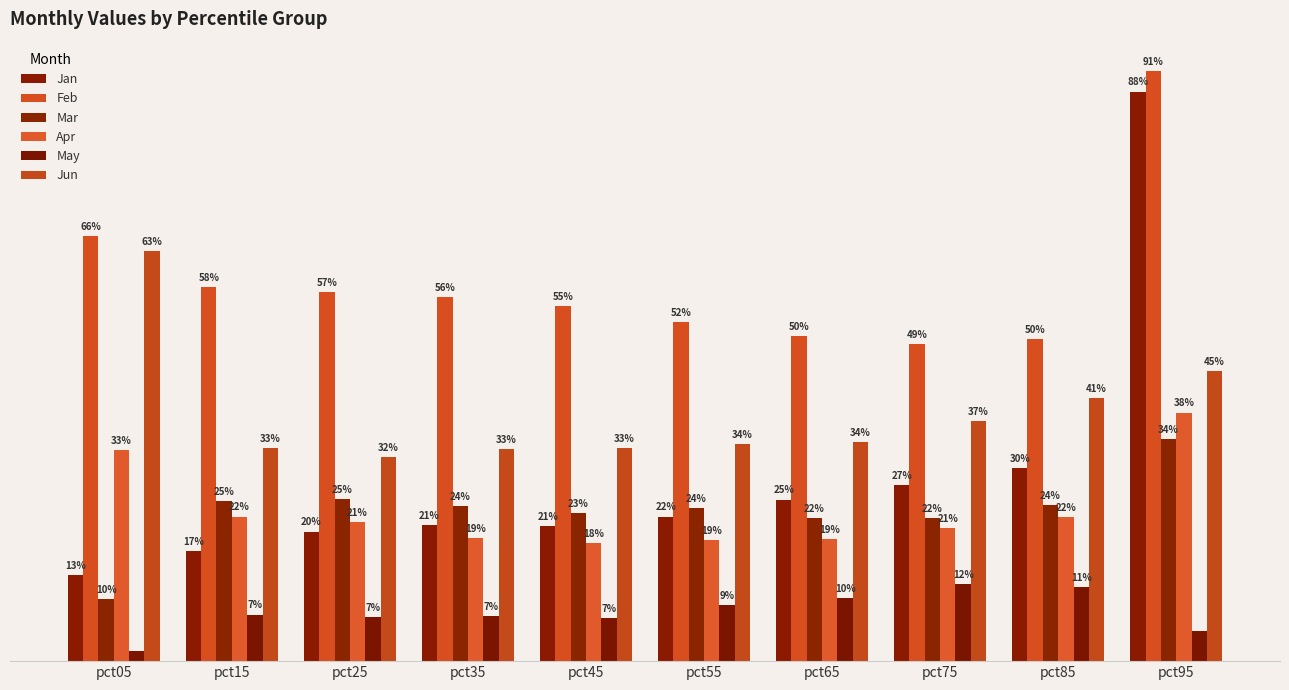

At which label does Jun reach its peak?

pct05